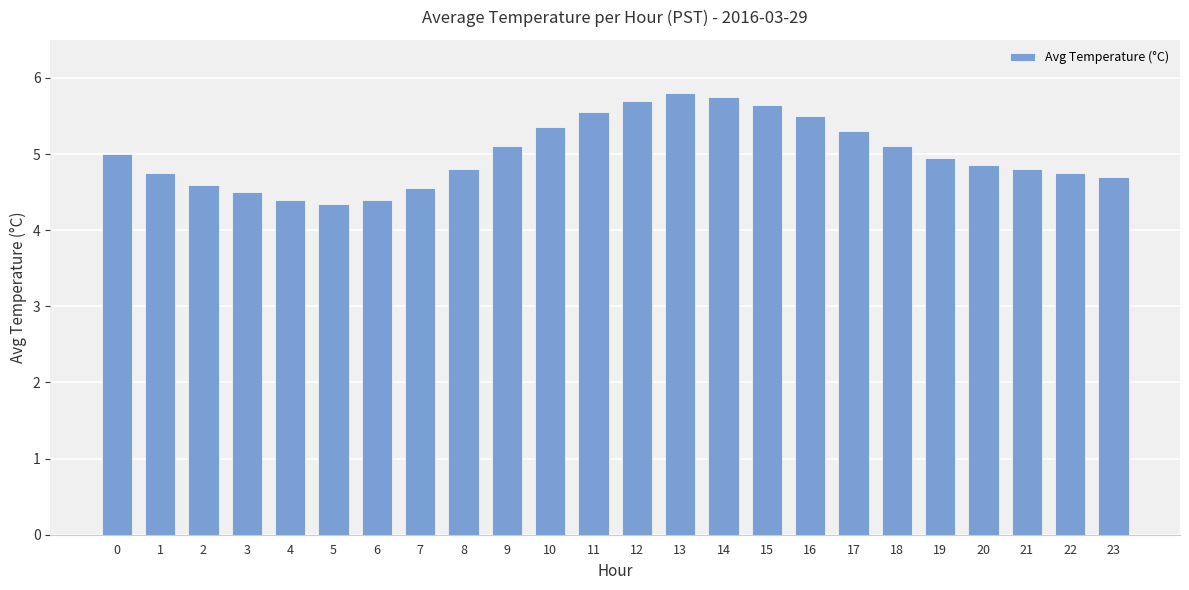

The chart shows a value of 2.2 at 21. True or false?

False